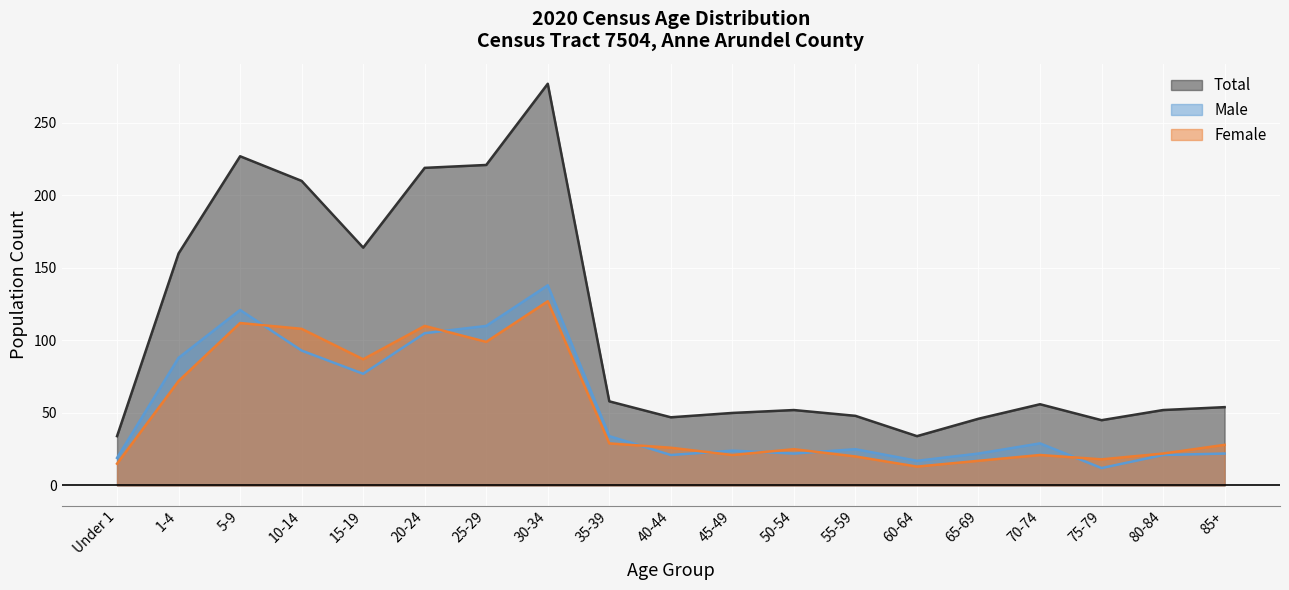

Is it true that Male equals 43 at 1-4?

False